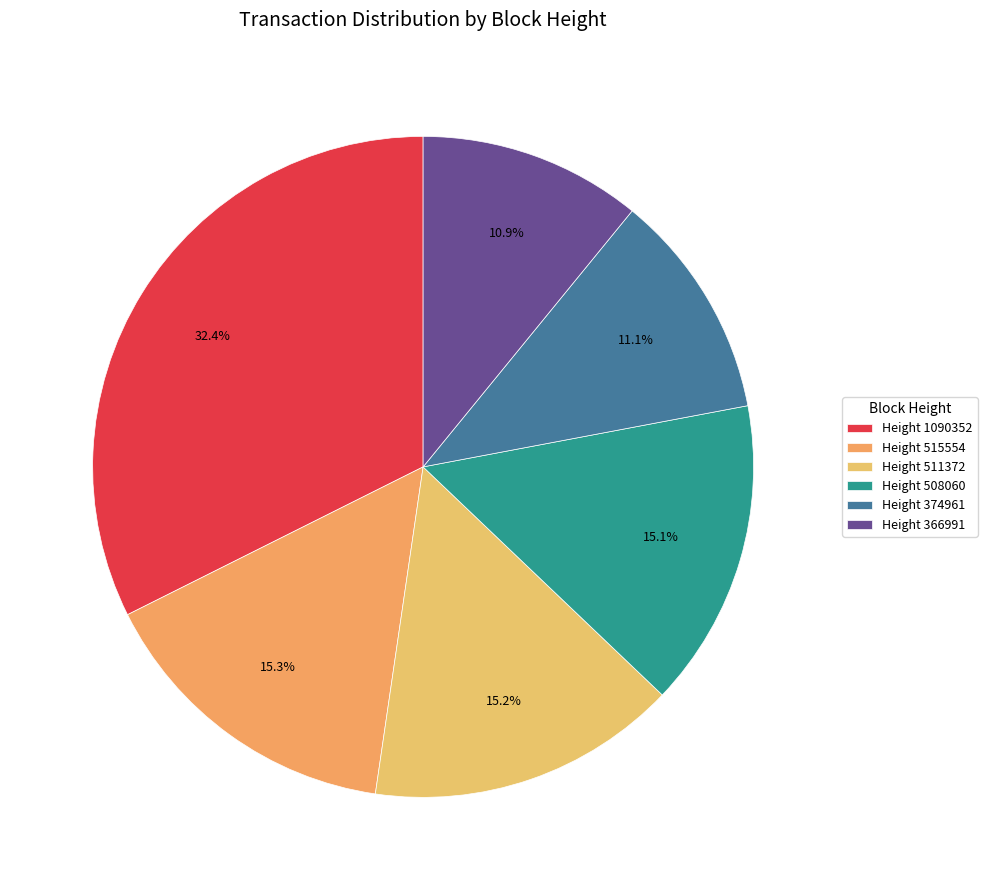

To the nearest percent, what is the difference between the largest and smallest slice percentages?

21%